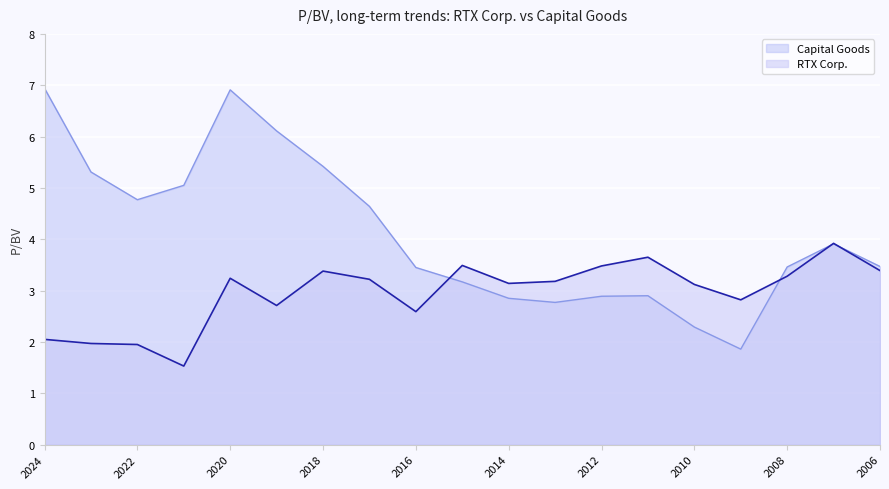

Is it true that Capital Goods equals 2.9 at 2011-02-10?

True